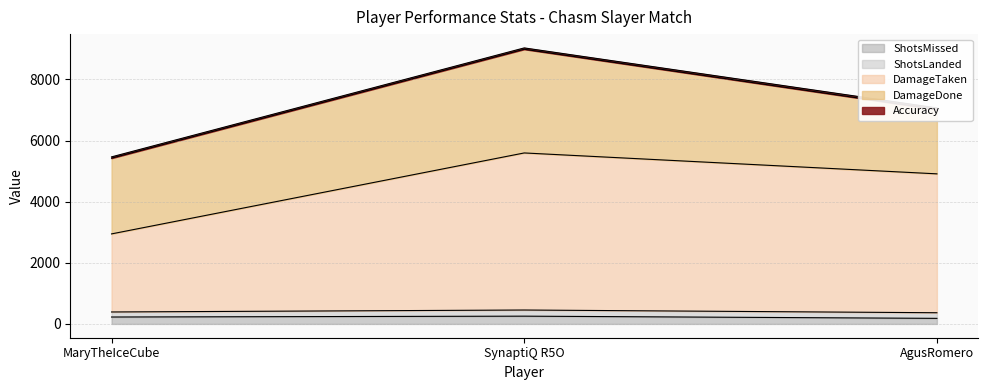

What position from the right is SynaptiQ R5O?

2